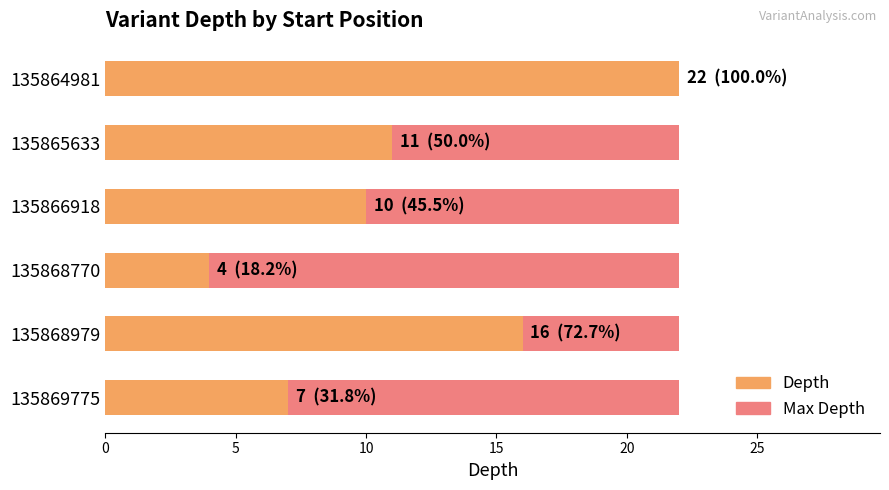

What is the value of the Depth bar at the 1st from the left?

22.0